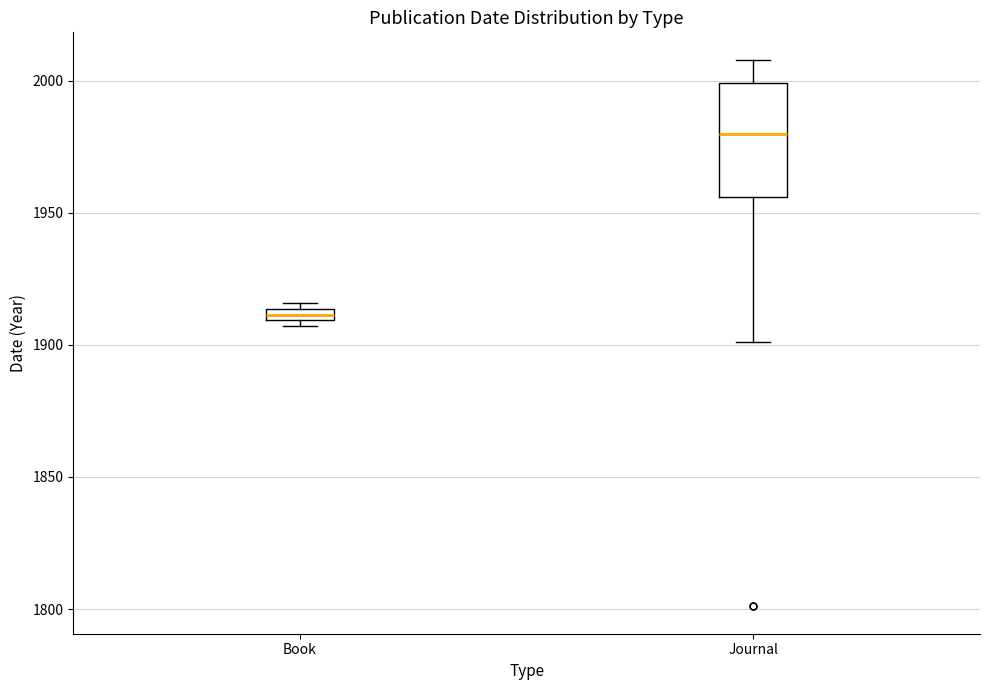

Which box has the lowest median line?

Book